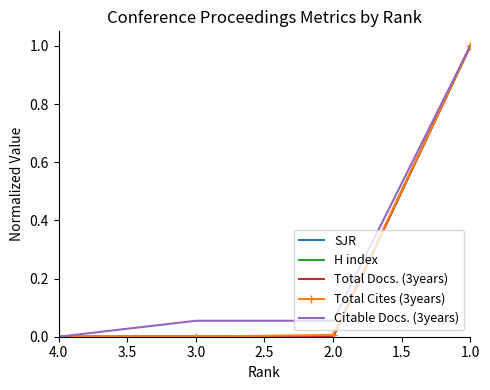

True or false: Total Cites (3years) and H index cross at least once.

False